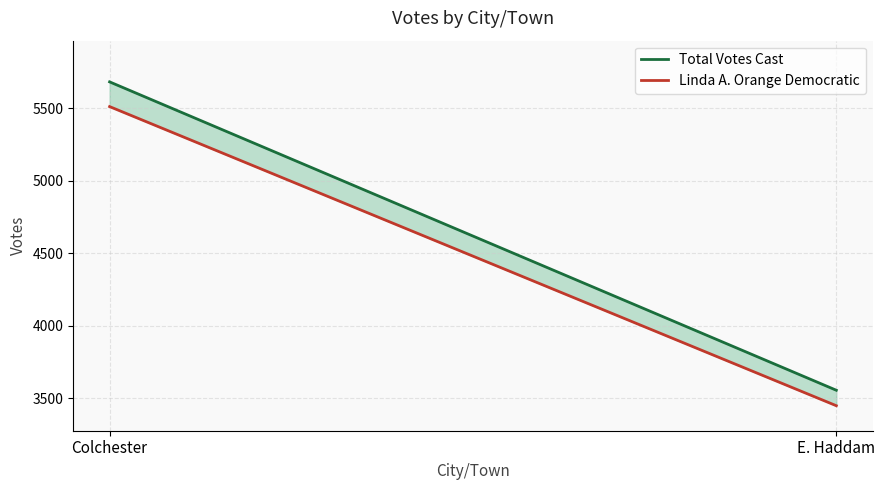

True or false: Linda A. Orange Democratic has a value of 1942.1 at Colchester.

False